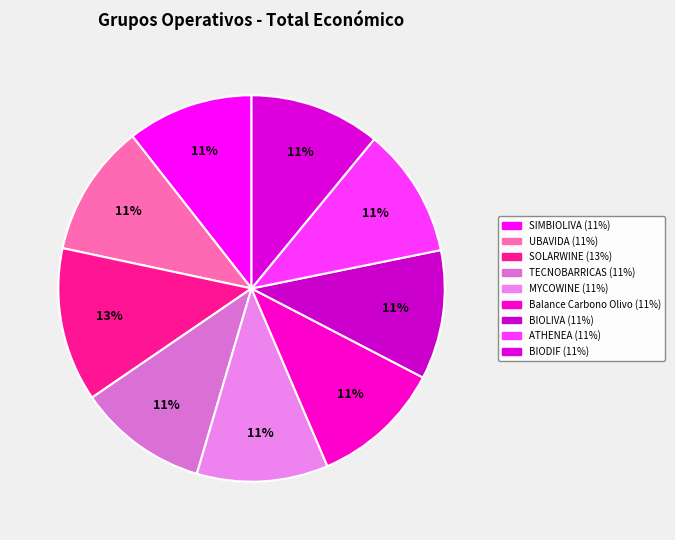

To the nearest percent, what percentage of the pie is MYCOWINE?

11%